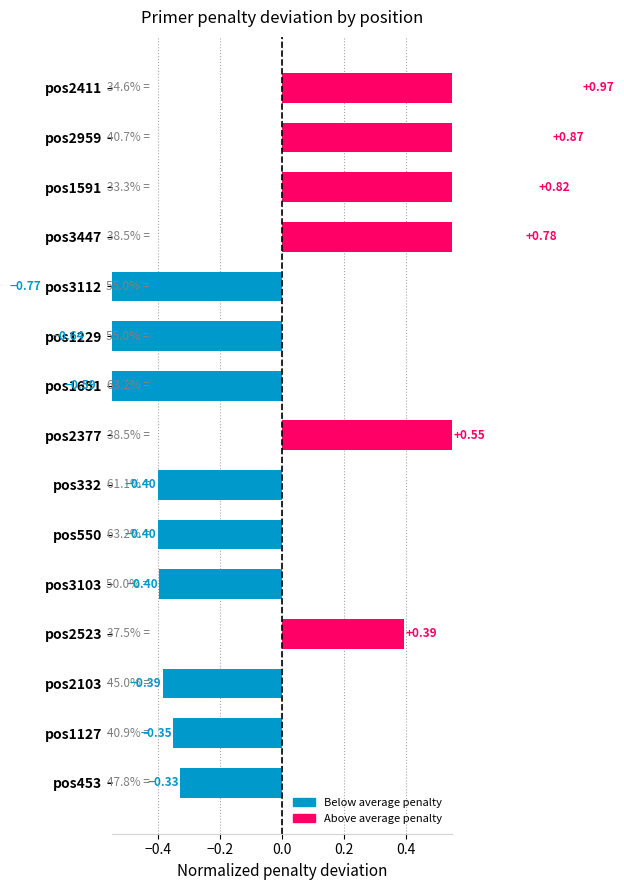

What is the difference between the maximum and minimum values?

1.7